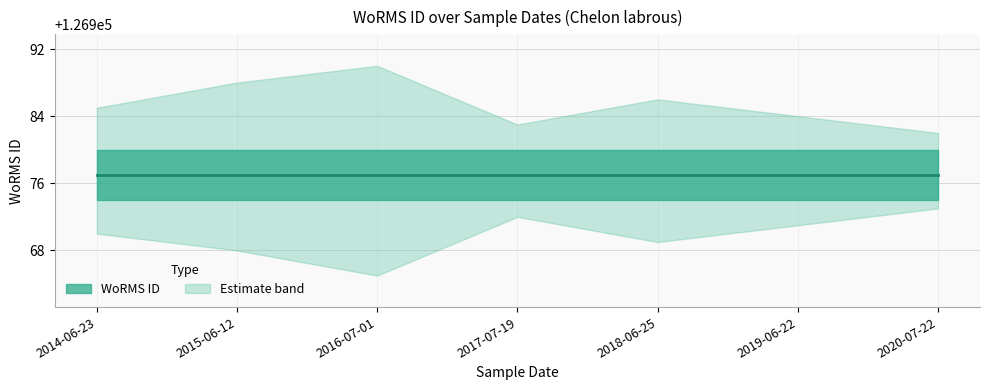

Where is the first local minimum for Lower bound?

2016-07-01